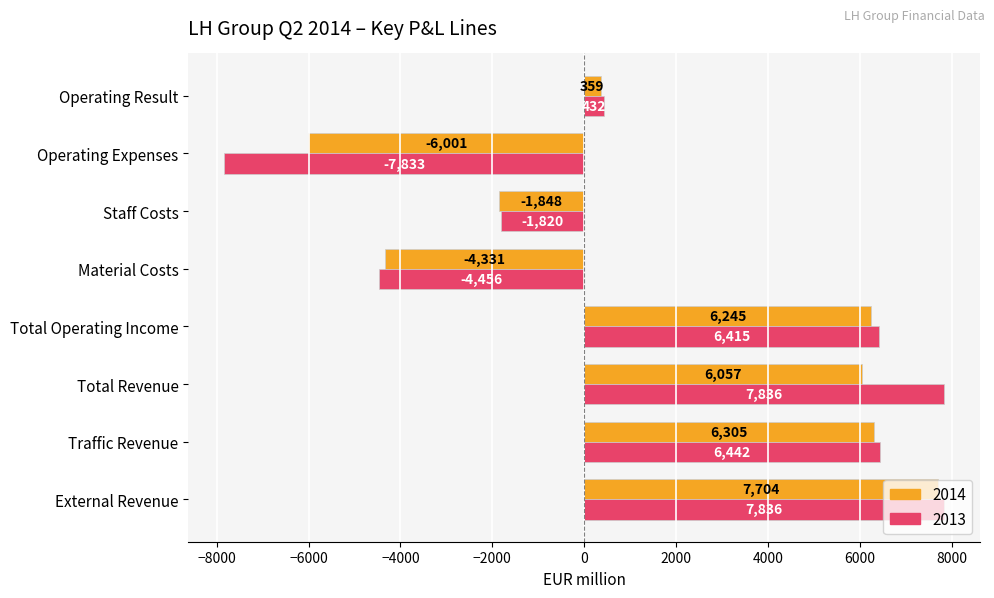

How many distinct data groups are displayed?

2